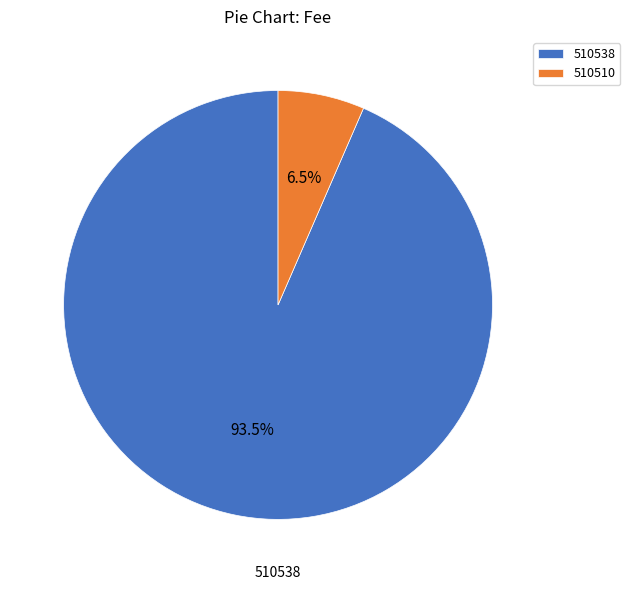

What is the smallest slice in the pie chart?

510510